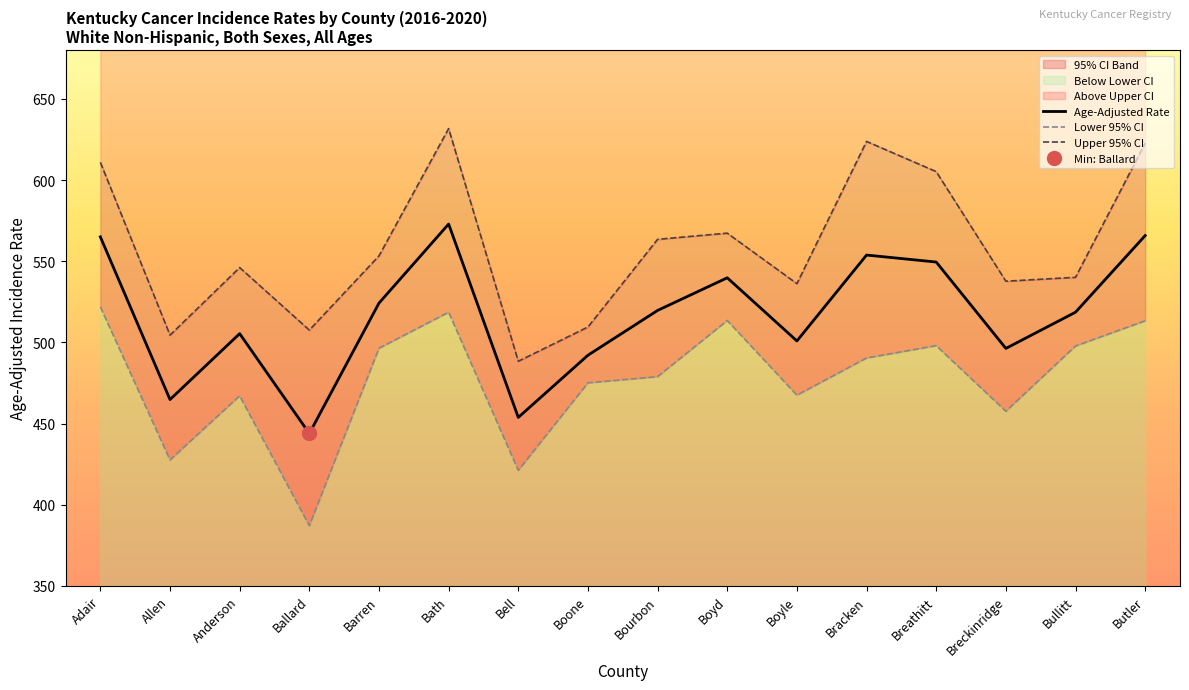

What is the label of the 7th point from the right?

Boyd